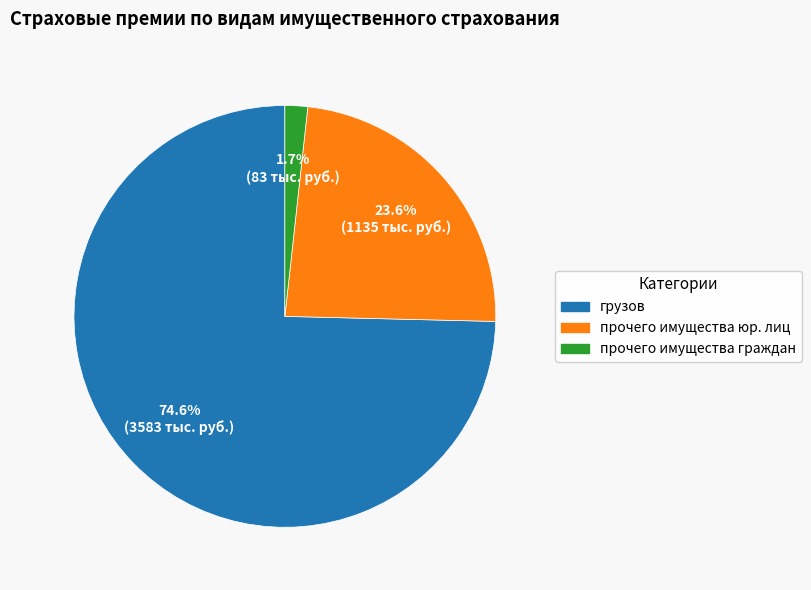

Combined, do грузов and прочего имущества граждан account for over 50%?

Yes